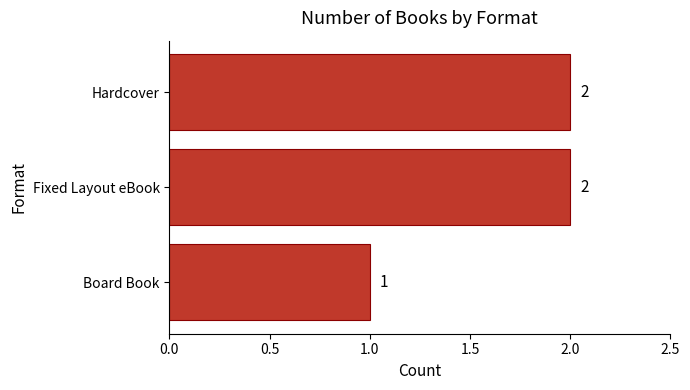

What is the sum of the values at Board Book and Fixed Layout eBook?

3